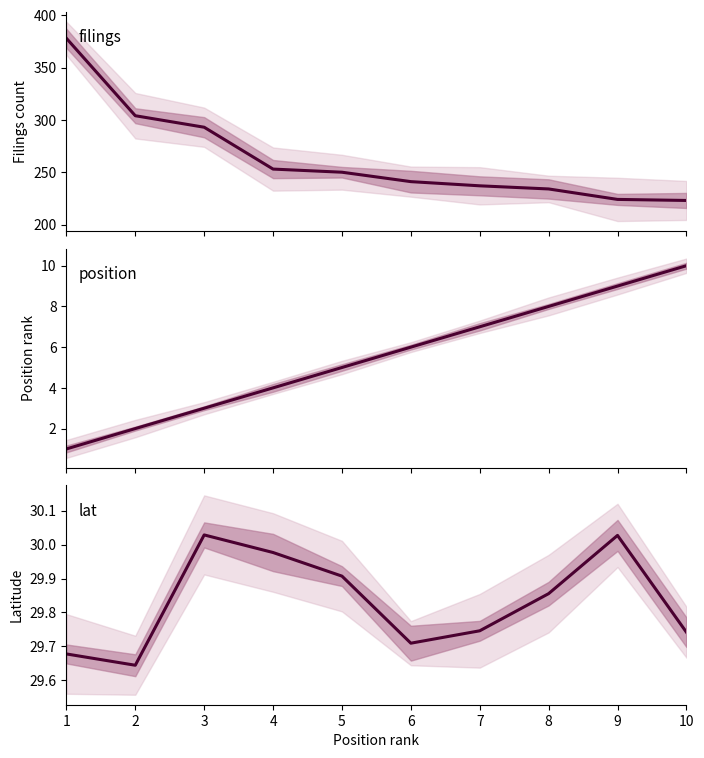

Which has a higher value, 4 or 8?

4